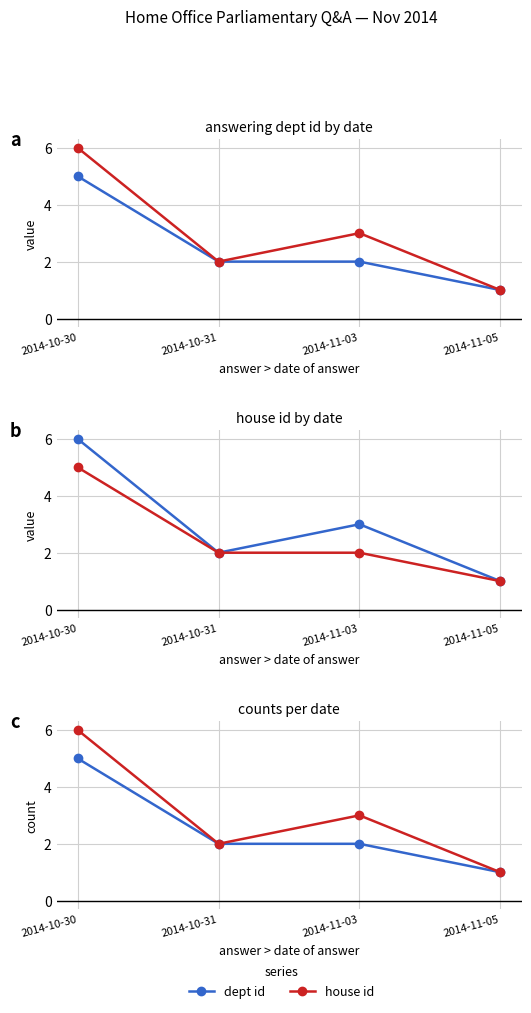

Which series has the widest spread of values?

house id